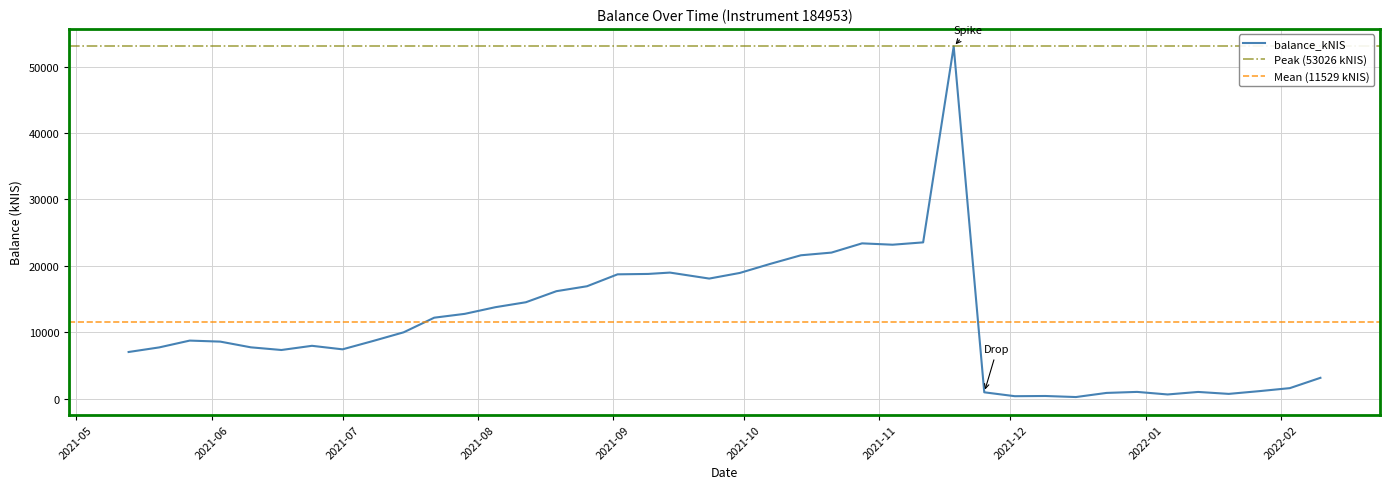

List the labels in order of value, largest first.

2021-11-18, 2021-11-11, 2021-10-28, 2021-11-04, 2021-10-21, 2021-10-14, 2021-10-07, 2021-09-14, 2021-09-30, 2021-09-09, 2021-09-02, 2021-09-23, 2021-08-26, 2021-08-19, 2021-08-12, 2021-08-05, 2021-07-29, 2021-07-22, 2021-07-15, 2021-05-27, 2021-07-08, 2021-06-03, 2021-06-24, 2021-06-10, 2021-05-20, 2021-07-01, 2021-06-17, 2021-05-13, 2022-02-10, 2022-02-03, 2022-01-27, 2021-12-30, 2022-01-13, 2021-11-25, 2021-12-23, 2022-01-20, 2022-01-06, 2021-12-09, 2021-12-02, 2021-12-16